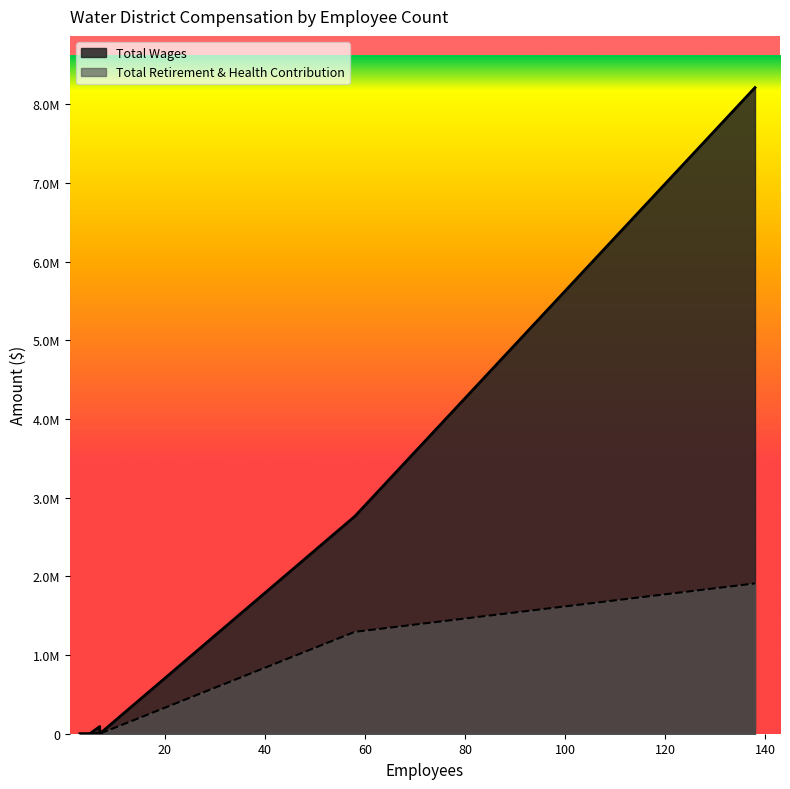

What is the label of the 8th point from the left?

5